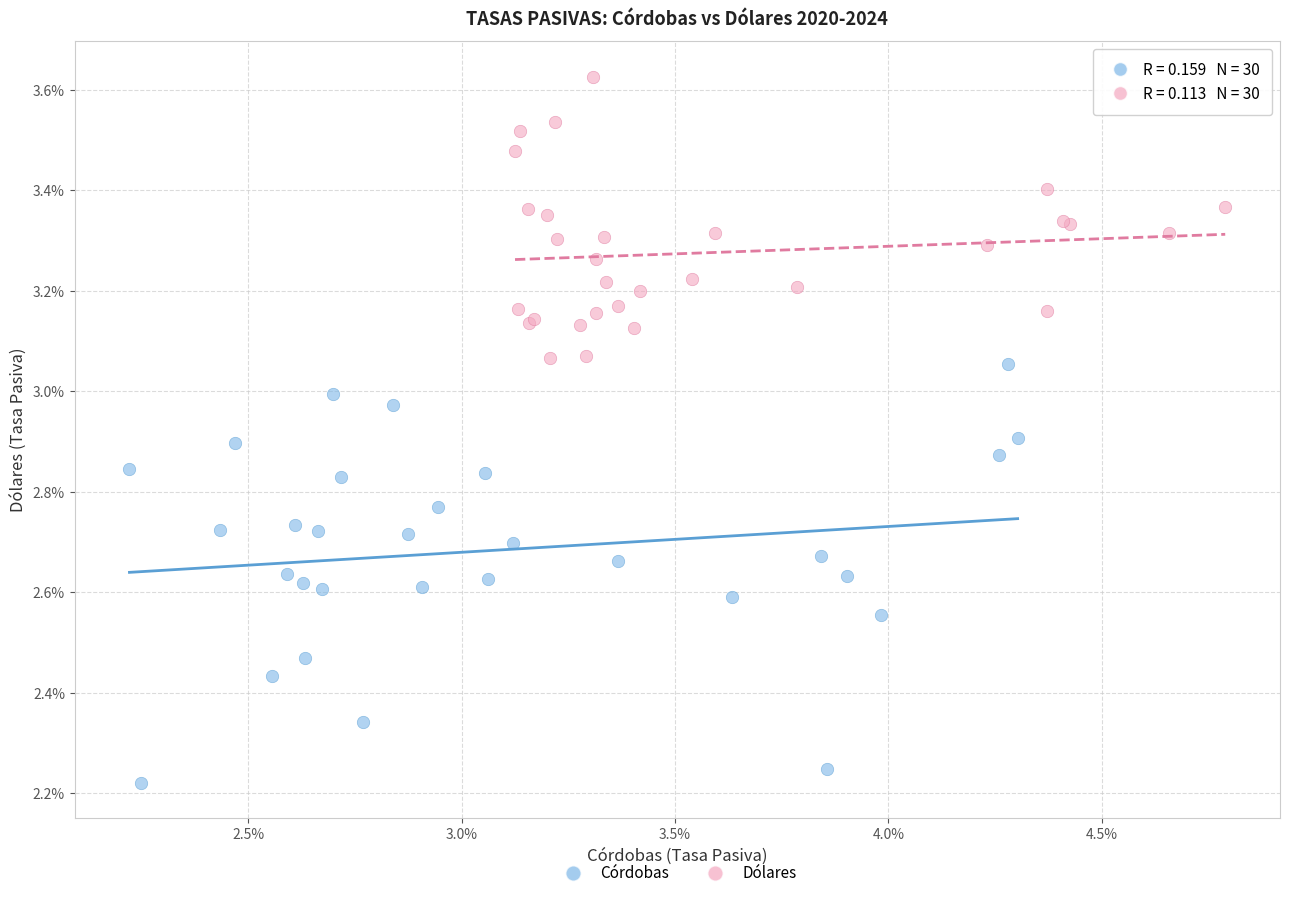

Which series contains the lowest Y value?

Córdobas